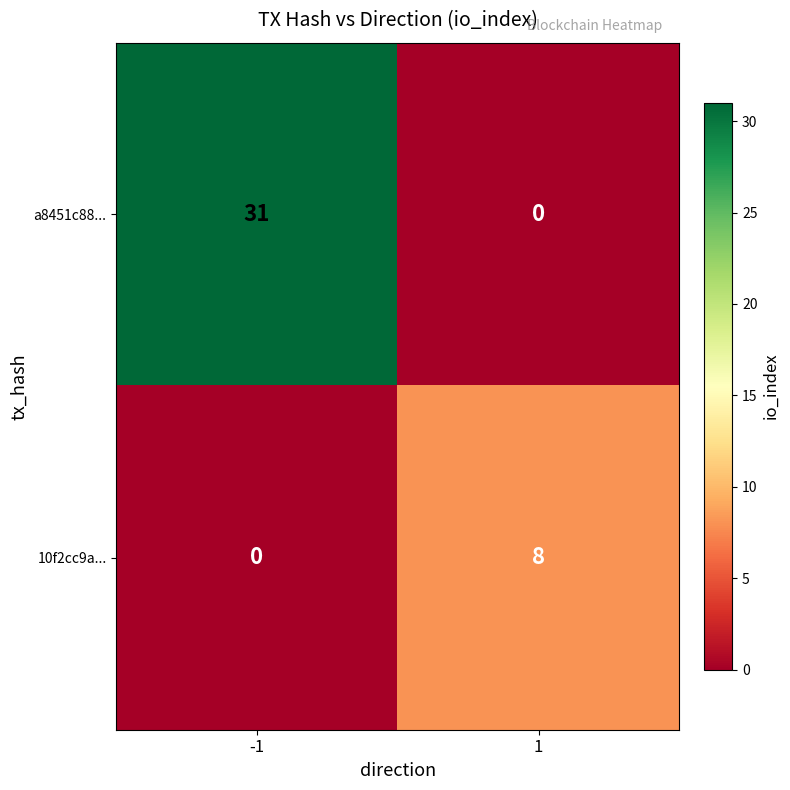

What is the difference between the 10f2cc9a... values at -1 and 1?

8